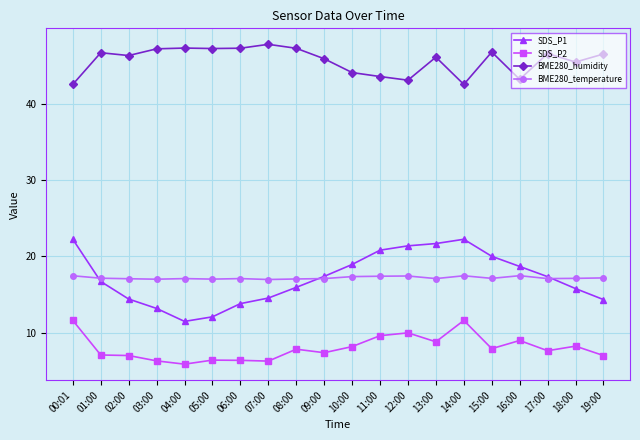

What are all the series names shown in the legend?

SDS_P1, SDS_P2, BME280_humidity, BME280_temperature